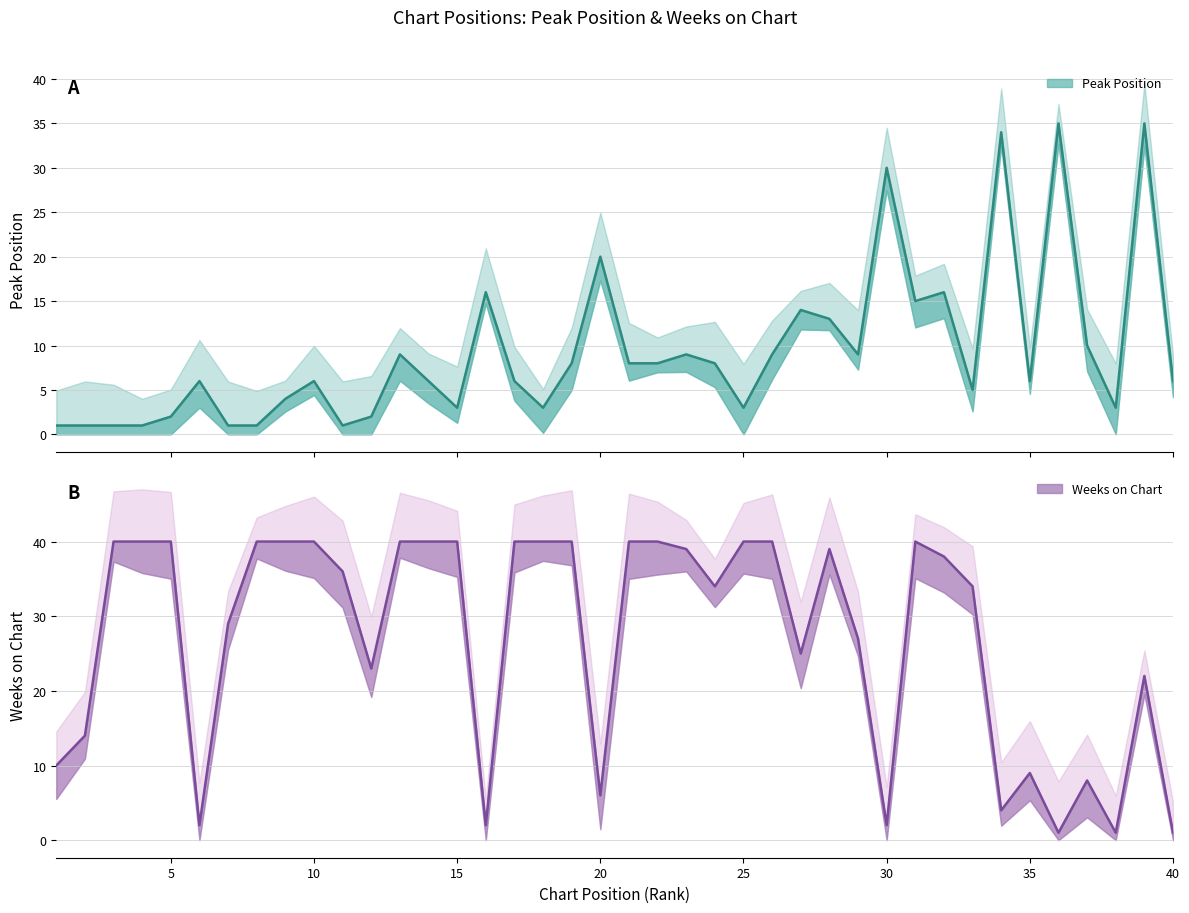

True or false: Peak Position has a value of 9 at 39.

False